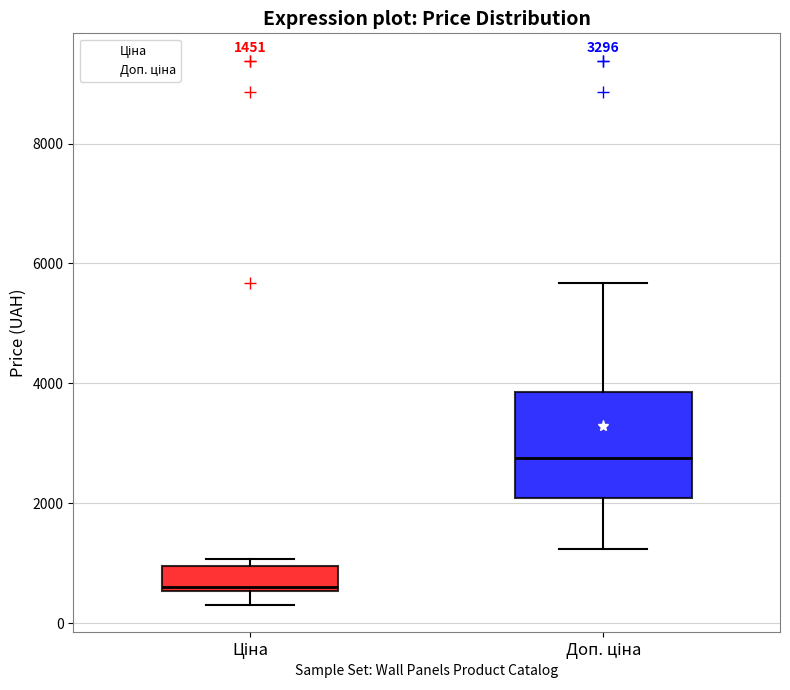

Which box's median line is the lowest?

Ціна